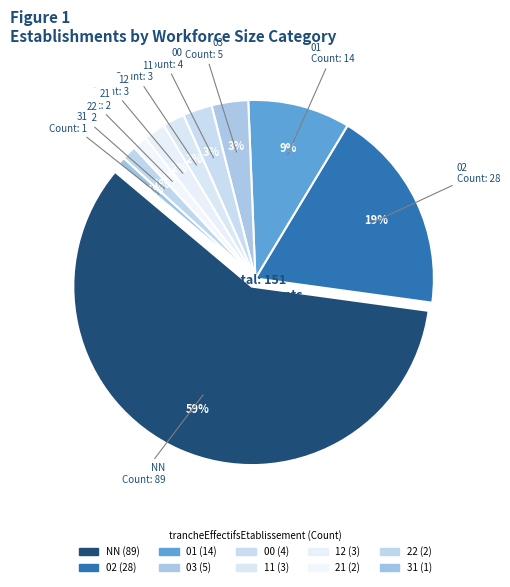

What is the change in value from 02 to 21?

-26